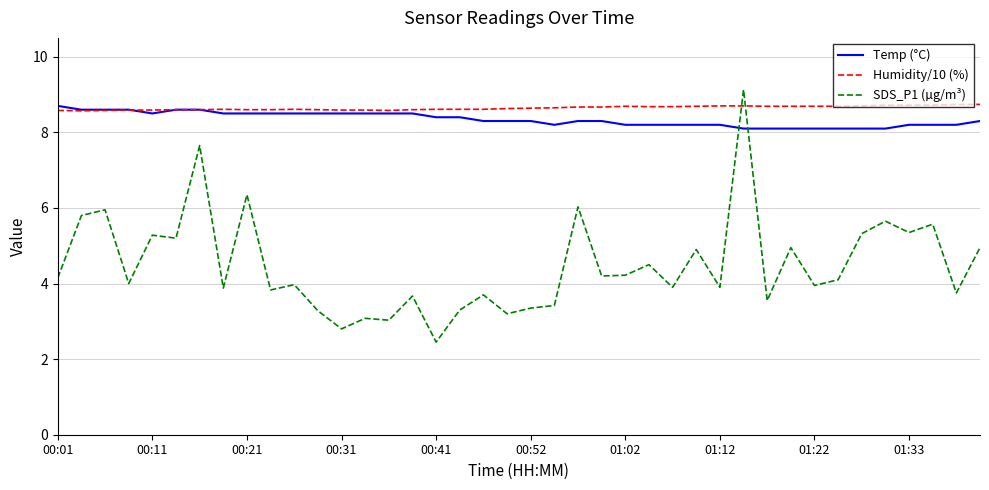

What is the smallest value displayed?

2.5